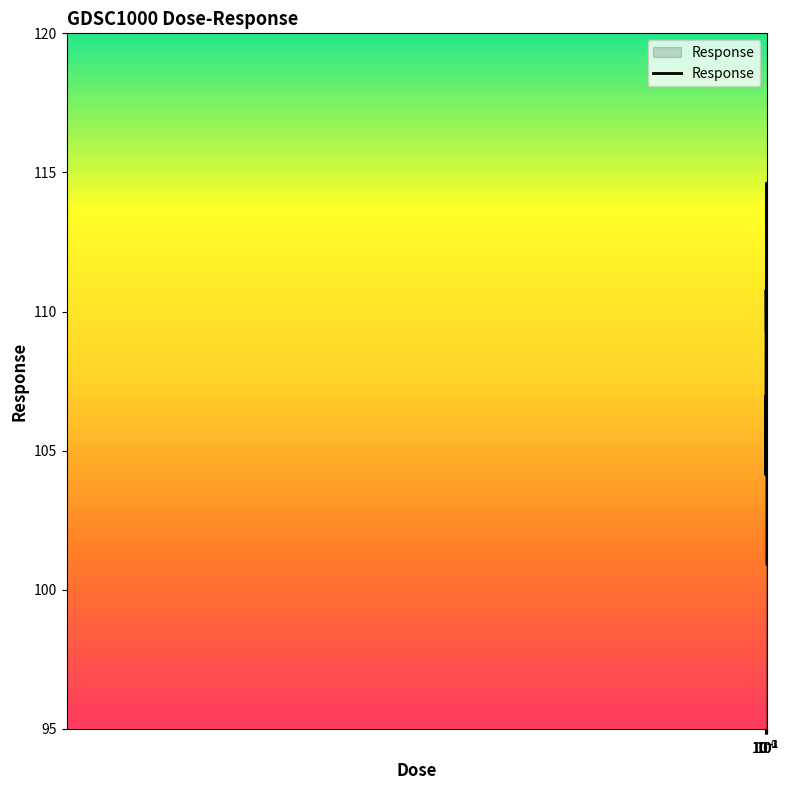

What is the minimum value shown in the chart?

100.9